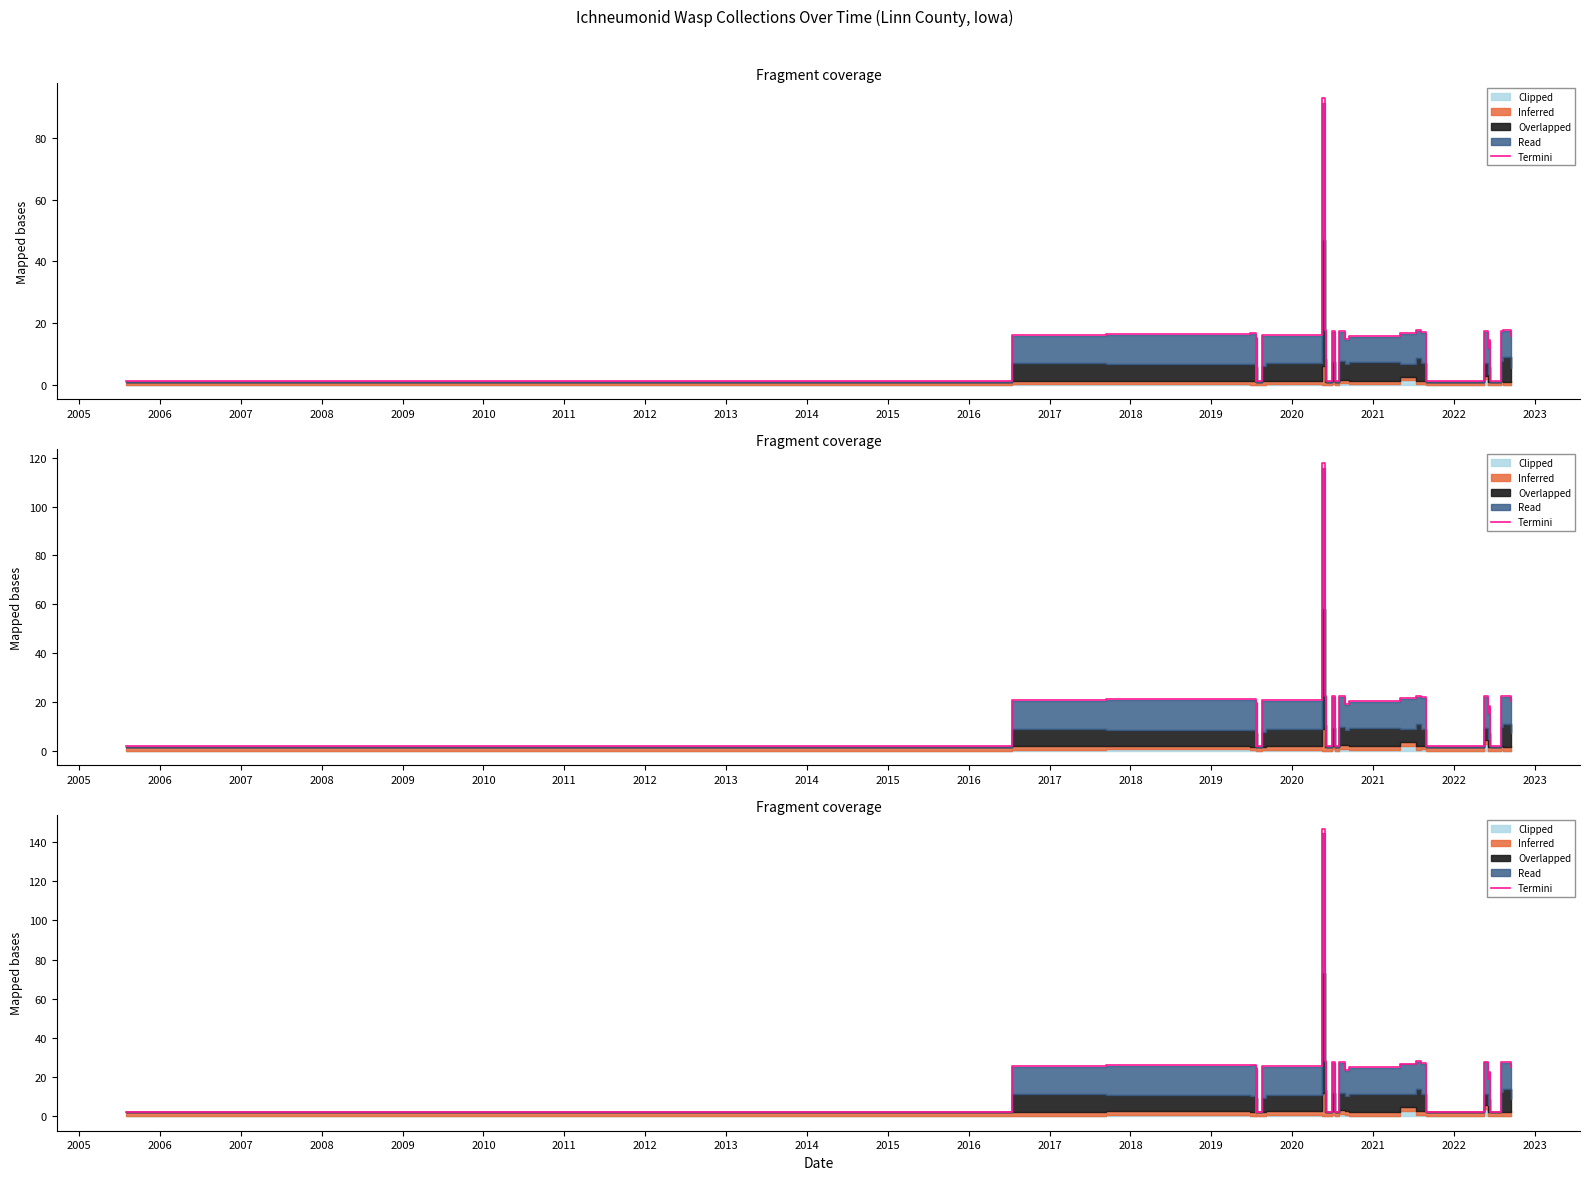

True or false: the data has more than 2 interior local peaks.

True